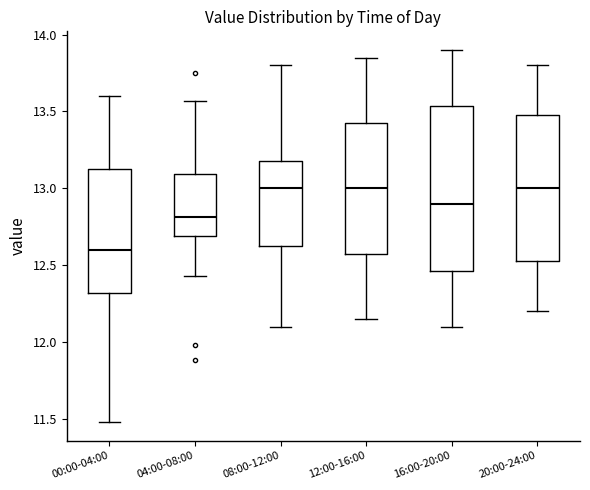

Comparing the boxes themselves (not the whiskers), which one is the tallest?

16:00-20:00